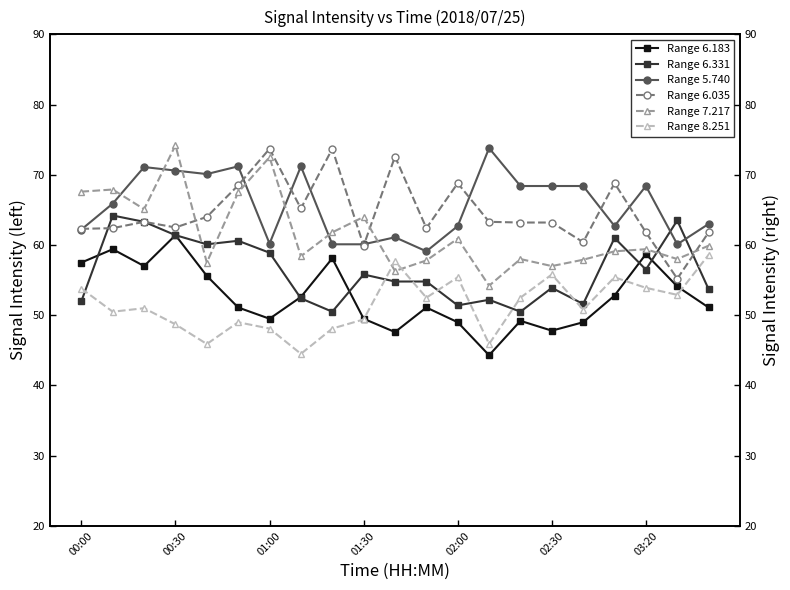

What is the sum of all Range 8.251 values?

1080.4